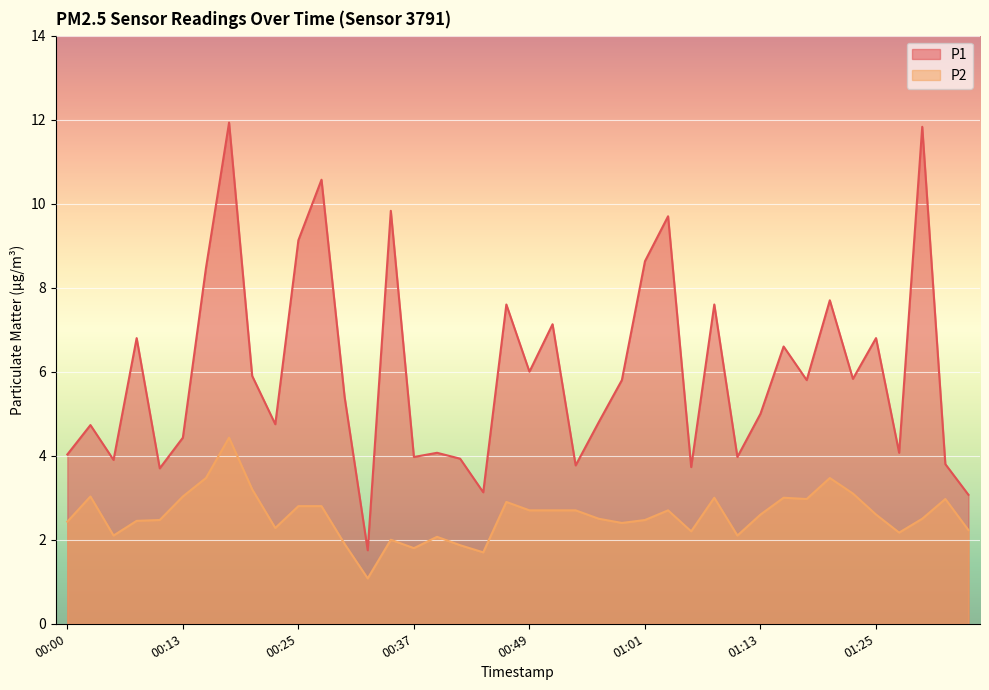

At which category does P1 reach its first local peak?

00:03